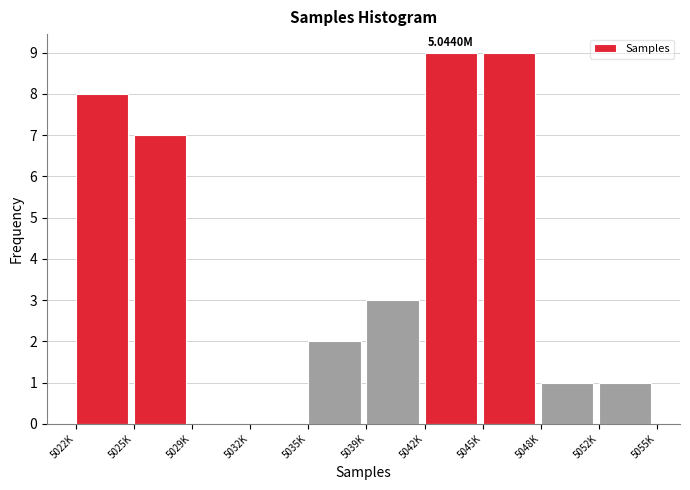

What is the sum of the values at 5022K and 5052K?

9